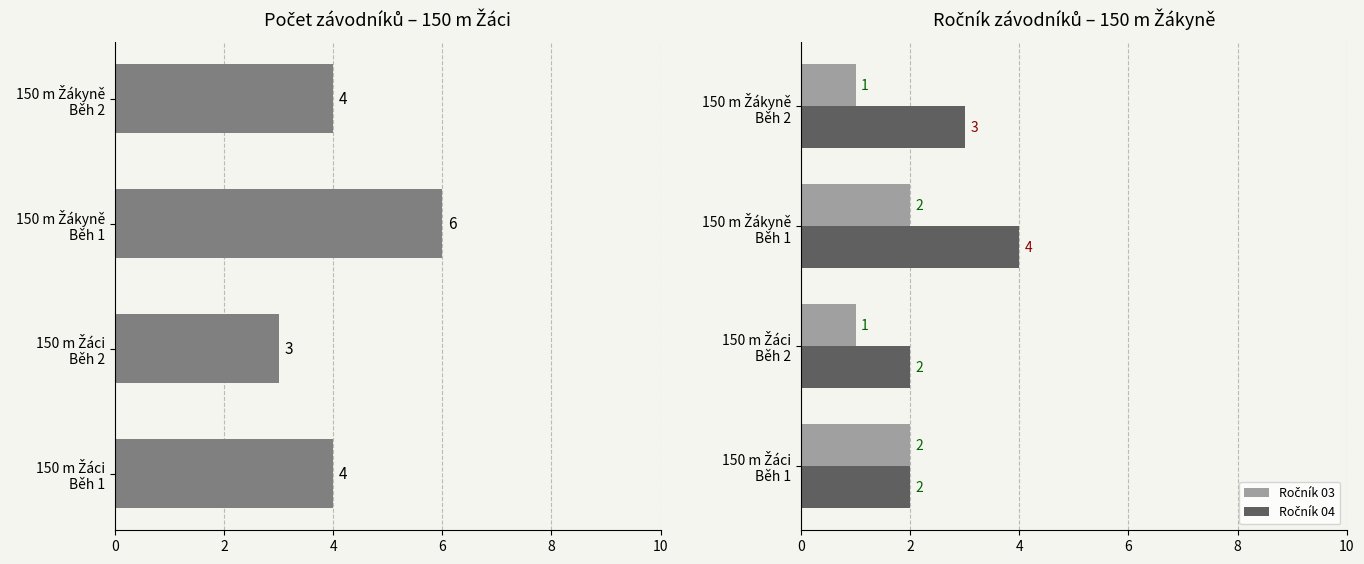

At how many categories does at least one series exceed 1?

4